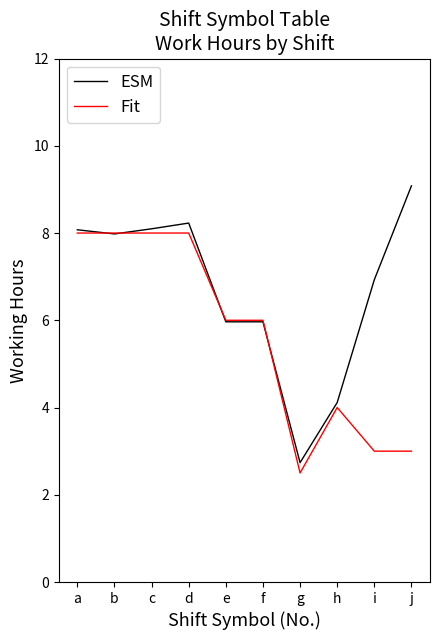

Read the ESM value at j.

9.1